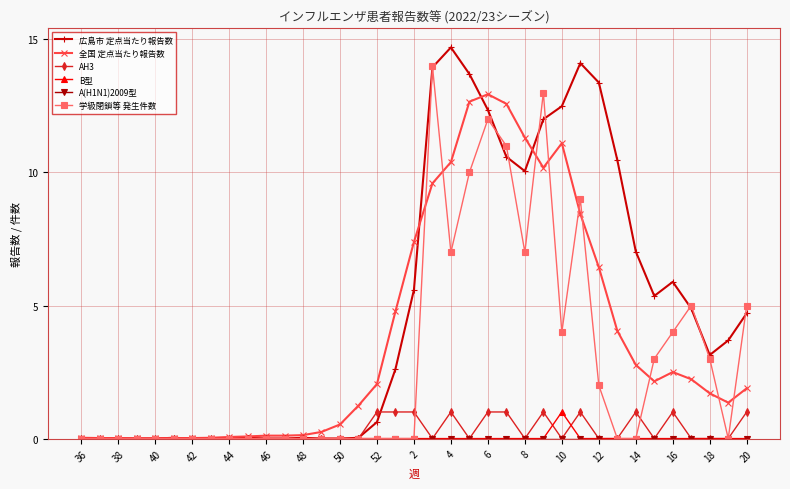

How many series are shown in this chart?

6